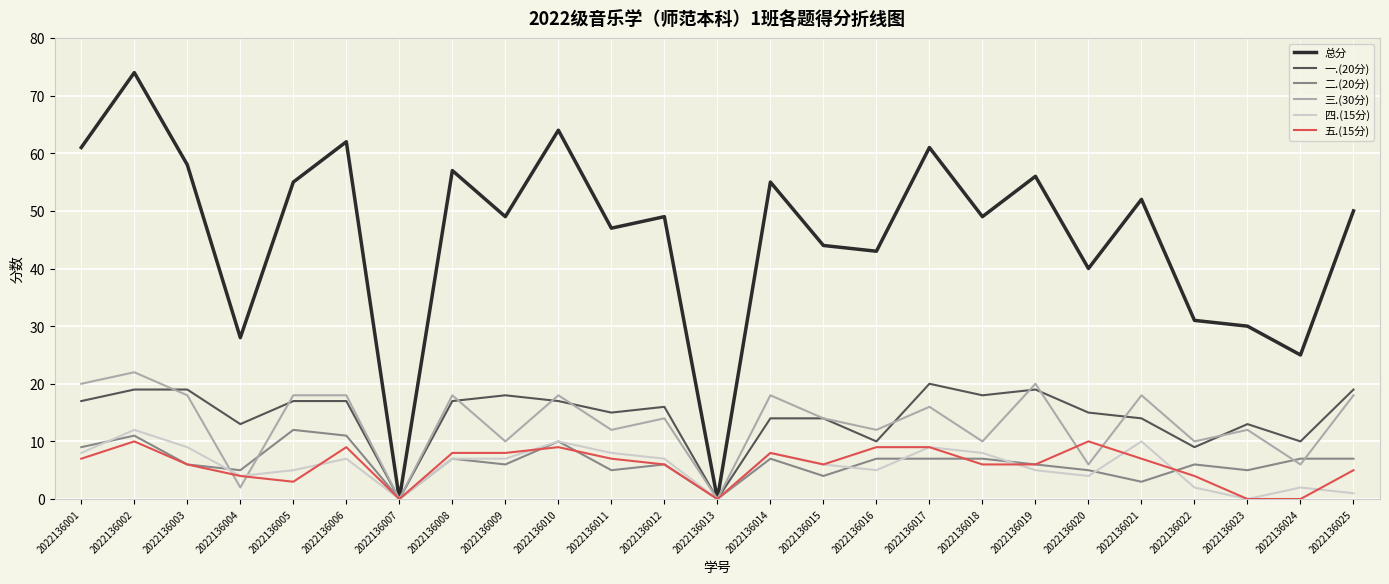

Reading right to left, what are all the values shown in this chart?

总分: 2022136025=50	2022136024=25	2022136023=30	2022136022=31	2022136021=52	2022136020=40	2022136019=56	2022136018=49	2022136017=61	2022136016=43	2022136015=44	2022136014=55	2022136013=0	2022136012=49	2022136011=47	2022136010=64	2022136009=49	2022136008=57	2022136007=0	2022136006=62	2022136005=55	2022136004=28	2022136003=58	2022136002=74	2022136001=61
一.(20分): 2022136025=19	2022136024=10	2022136023=13	2022136022=9	2022136021=14	2022136020=15	2022136019=19	2022136018=18	2022136017=20	2022136016=10	2022136015=14	2022136014=14	2022136013=0	2022136012=16	2022136011=15	2022136010=17	2022136009=18	2022136008=17	2022136007=0	2022136006=17	2022136005=17	2022136004=13	2022136003=19	2022136002=19	2022136001=17
二.(20分): 2022136025=7	2022136024=7	2022136023=5	2022136022=6	2022136021=3	2022136020=5	2022136019=6	2022136018=7	2022136017=7	2022136016=7	2022136015=4	2022136014=7	2022136013=0	2022136012=6	2022136011=5	2022136010=10	2022136009=6	2022136008=7	2022136007=0	2022136006=11	2022136005=12	2022136004=5	2022136003=6	2022136002=11	2022136001=9
三.(30分): 2022136025=18	2022136024=6	2022136023=12	2022136022=10	2022136021=18	2022136020=6	2022136019=20	2022136018=10	2022136017=16	2022136016=12	2022136015=14	2022136014=18	2022136013=0	2022136012=14	2022136011=12	2022136010=18	2022136009=10	2022136008=18	2022136007=0	2022136006=18	2022136005=18	2022136004=2	2022136003=18	2022136002=22	2022136001=20
四.(15分): 2022136025=1	2022136024=2	2022136023=0	2022136022=2	2022136021=10	2022136020=4	2022136019=5	2022136018=8	2022136017=9	2022136016=5	2022136015=6	2022136014=8	2022136013=0	2022136012=7	2022136011=8	2022136010=10	2022136009=7	2022136008=7	2022136007=0	2022136006=7	2022136005=5	2022136004=4	2022136003=9	2022136002=12	2022136001=8
五.(15分): 2022136025=5	2022136024=0	2022136023=0	2022136022=4	2022136021=7	2022136020=10	2022136019=6	2022136018=6	2022136017=9	2022136016=9	2022136015=6	2022136014=8	2022136013=0	2022136012=6	2022136011=7	2022136010=9	2022136009=8	2022136008=8	2022136007=0	2022136006=9	2022136005=3	2022136004=4	2022136003=6	2022136002=10	2022136001=7